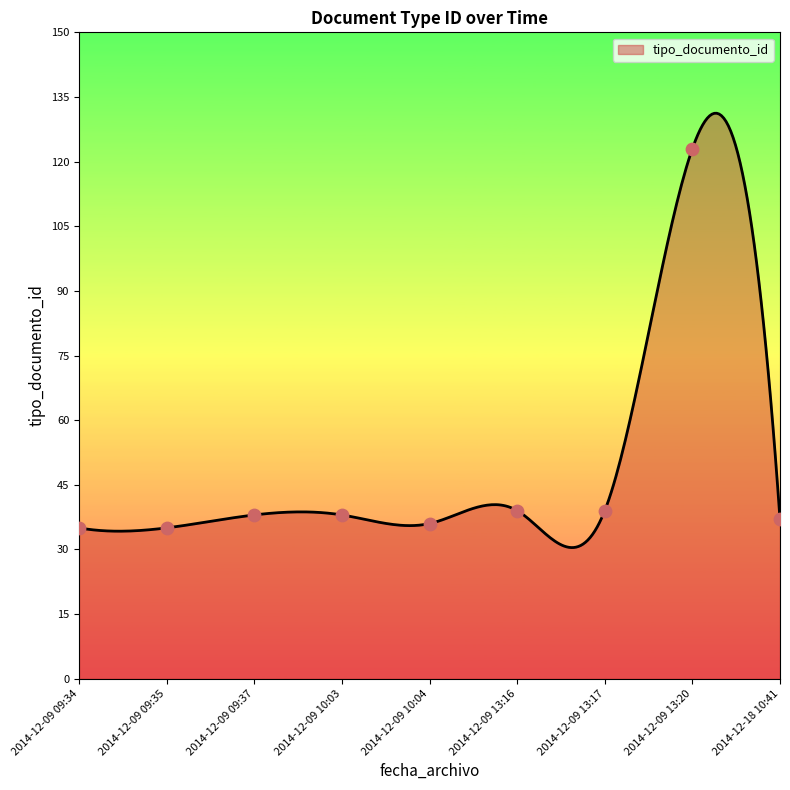

What is the change in value from 2014-12-09 09:34 to 2014-12-09 13:16?

+4